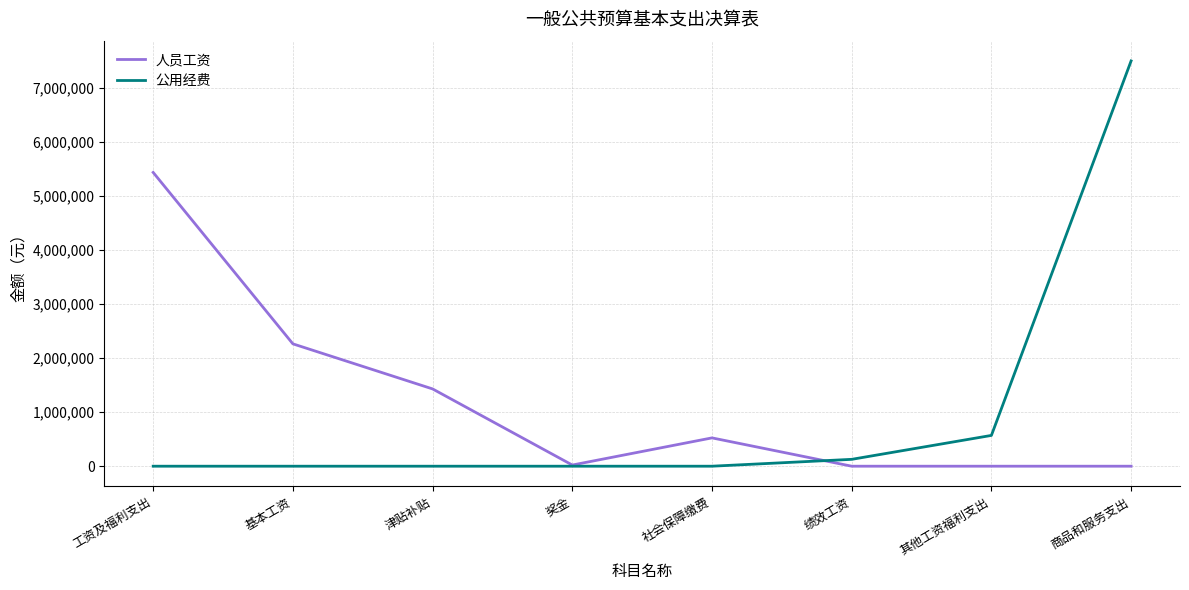

What is the sum of all 人员工资 values?

9671021.2